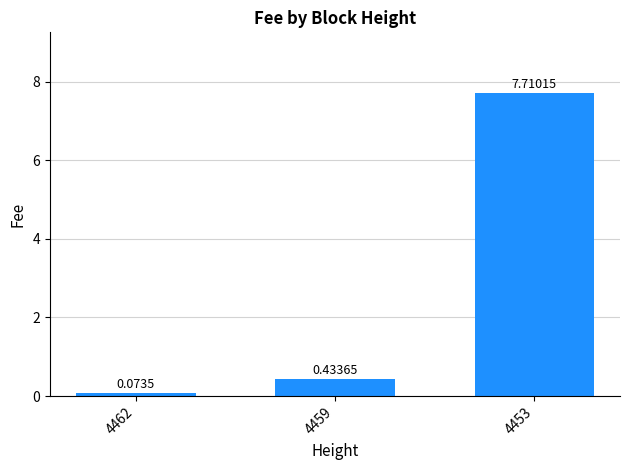

Between 4459 and 4453, which is larger?

4453